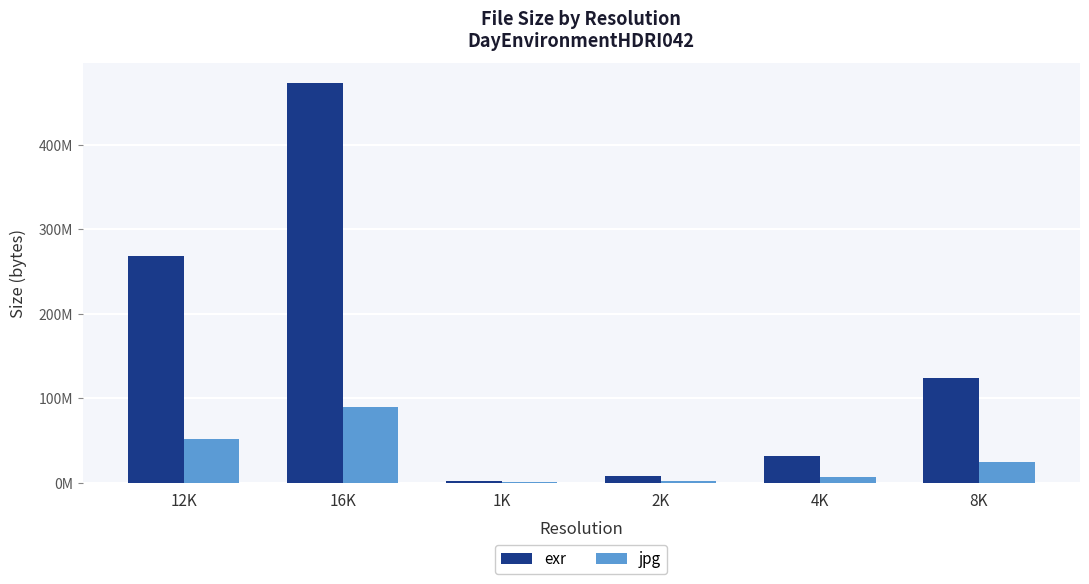

Are the bars horizontal?

No